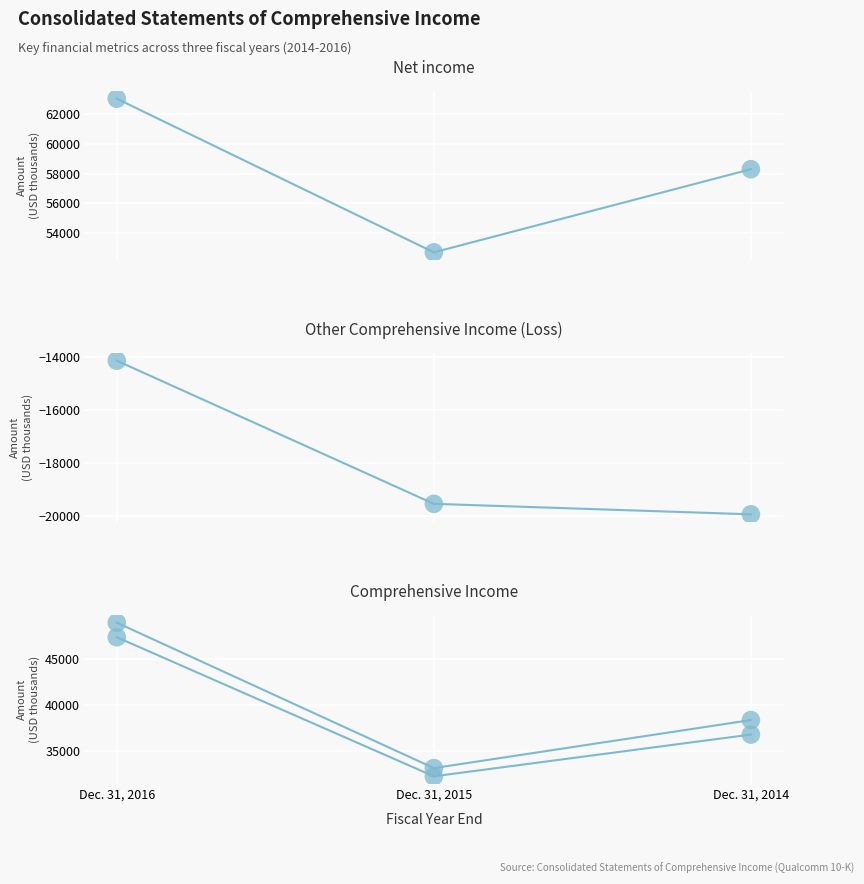

Which series reaches the minimum Y coordinate?

Other Comprehensive Income (Loss)